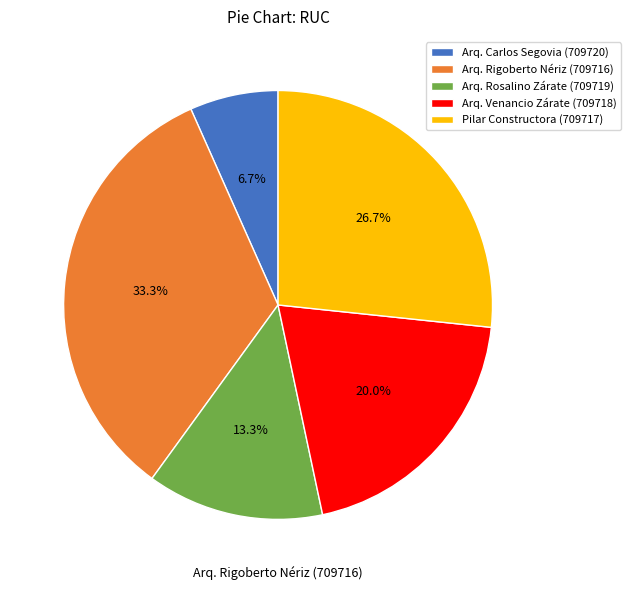

What percentage is NOT represented by Arq. Rosalino Zárate (709719)?

86.7%